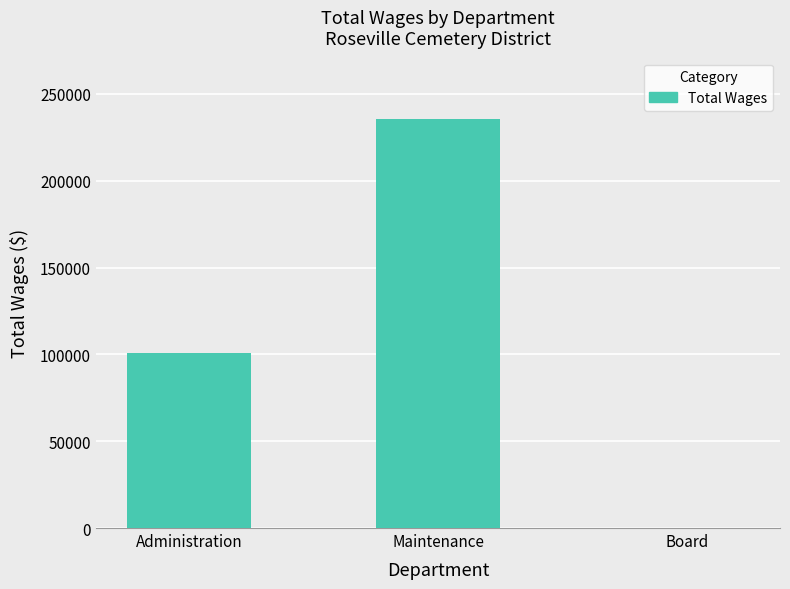

Read the value at Maintenance.

235537